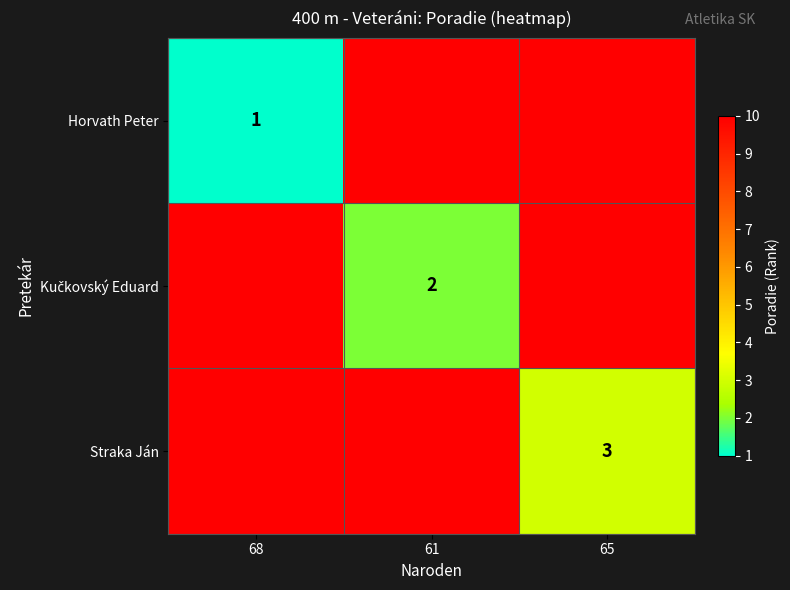

At which category does the chart reach its minimum across all series?

68